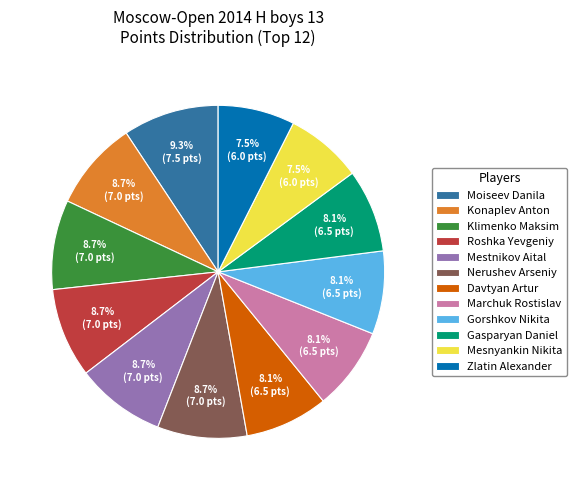

Count the number of slices in the pie.

12